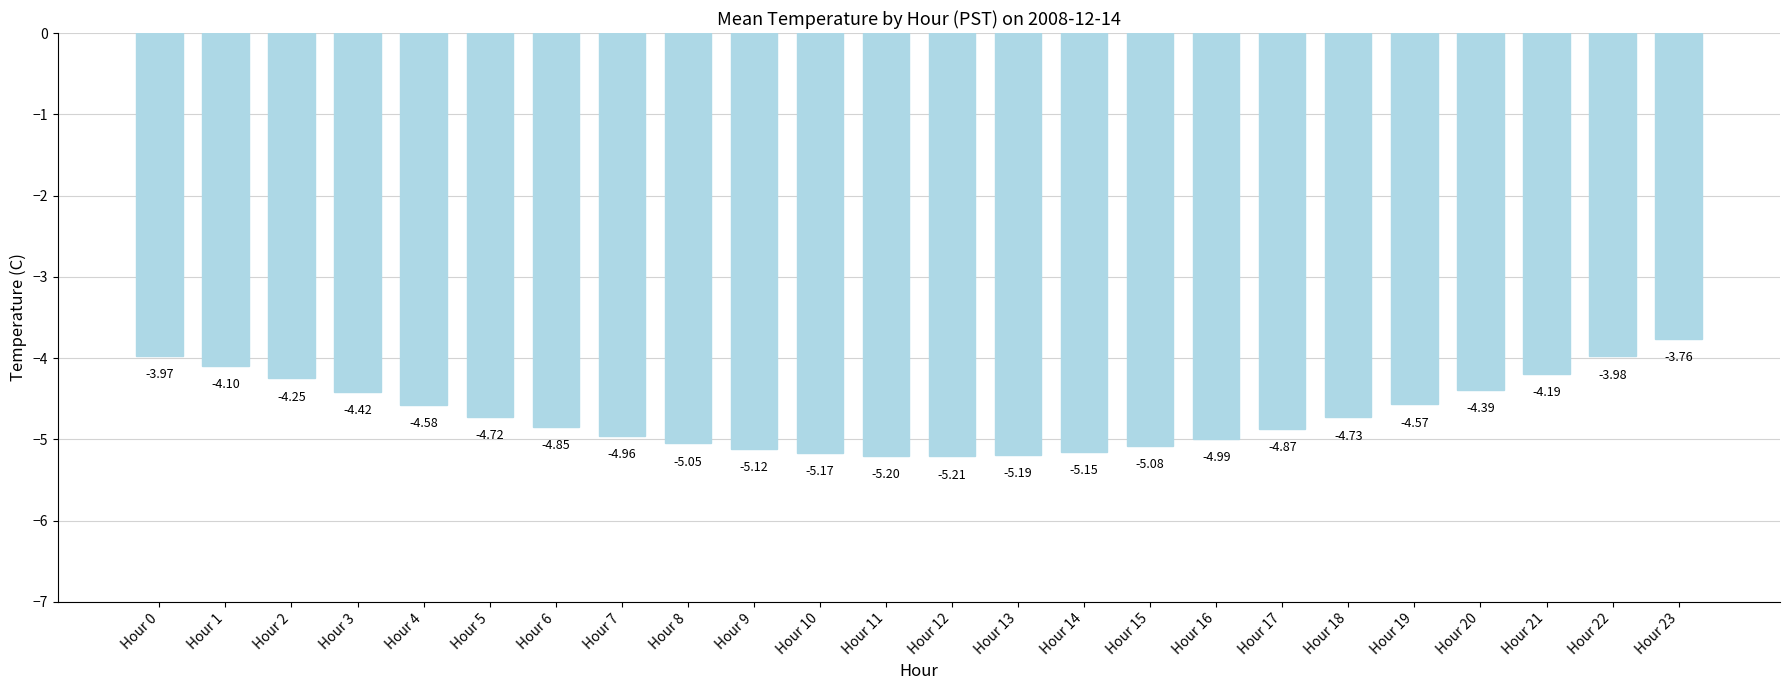

How many values are below -4?

21